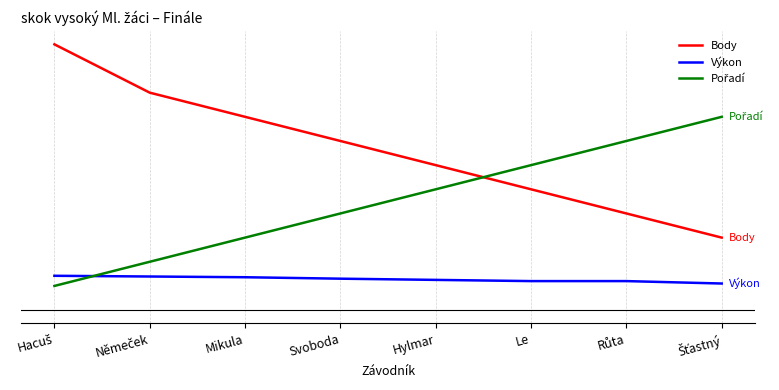

Does the chart have visible grid lines?

Yes